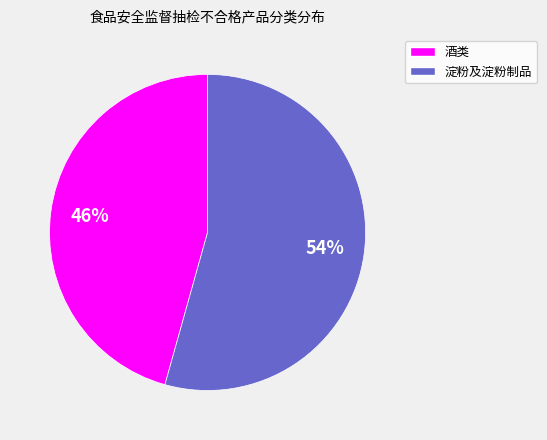

Does any single category account for the majority?

Yes